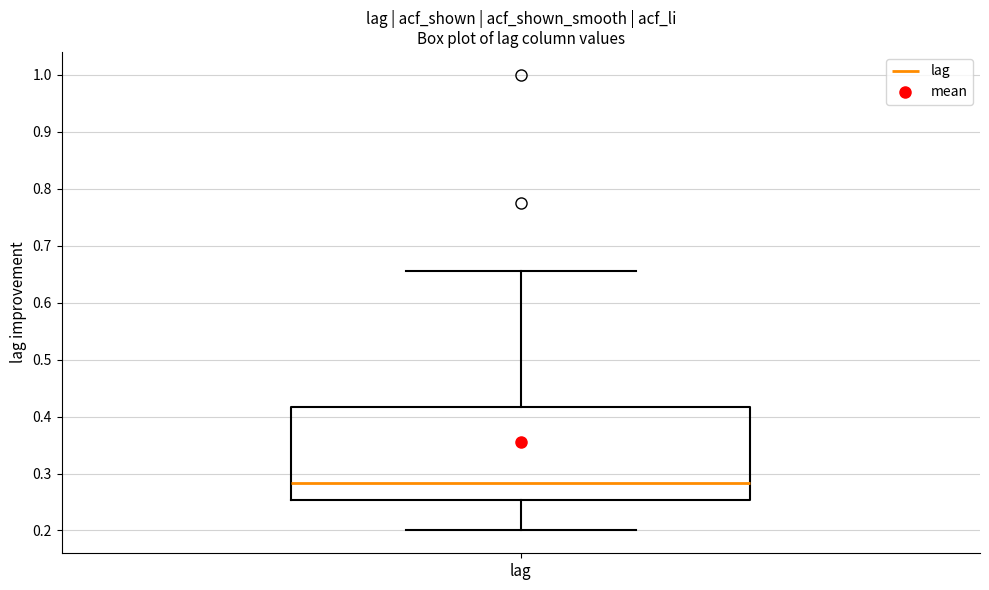

Where does the upper whisker of the box for lag end on the y-axis? The values are not printed on the chart, so give them approximately, as read against the axis.

0.66